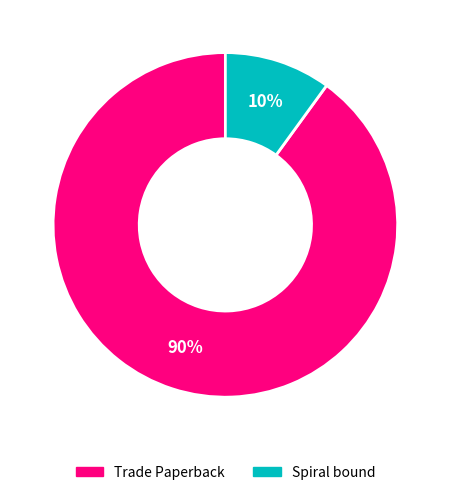

The Trade Paperback slice represents 90% of the pie. True or false?

True